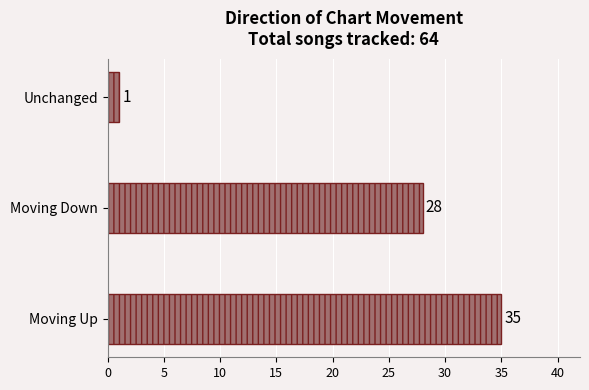

How many values are between 1 and 35?

3